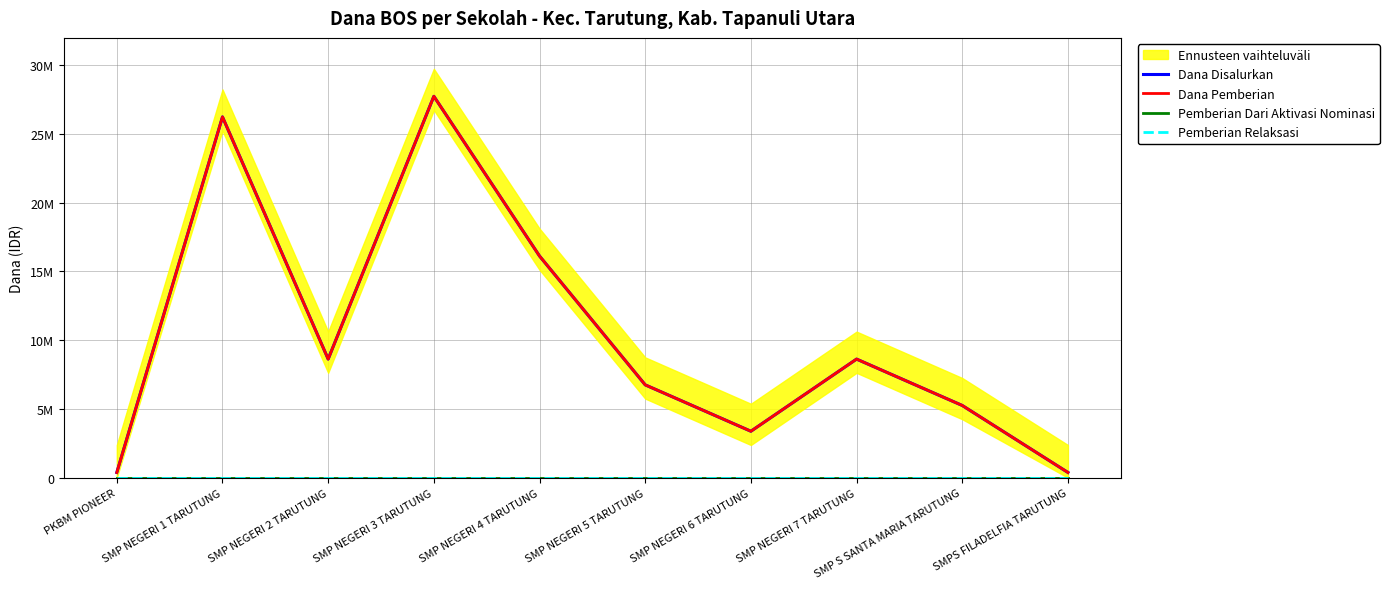

True or false: Pemberian Dari Aktivasi Nominasi and Dana Disalurkan intersect in this chart.

False